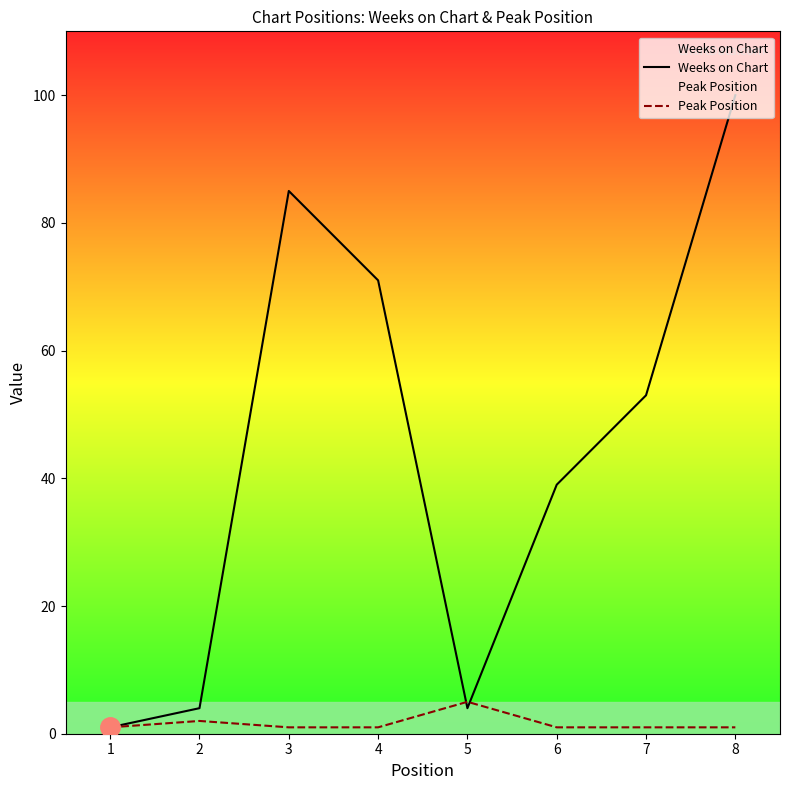

Which series has the largest range (max minus min)?

Weeks on Chart